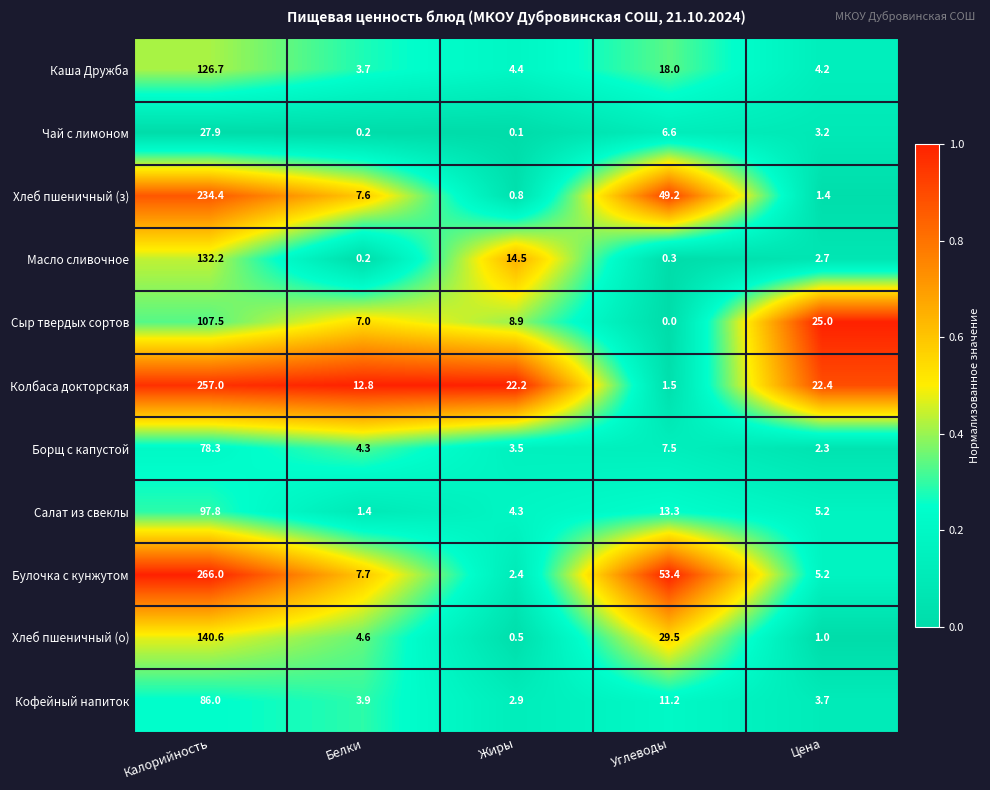

What is the difference between the highest and lowest values at Белки?

12.6